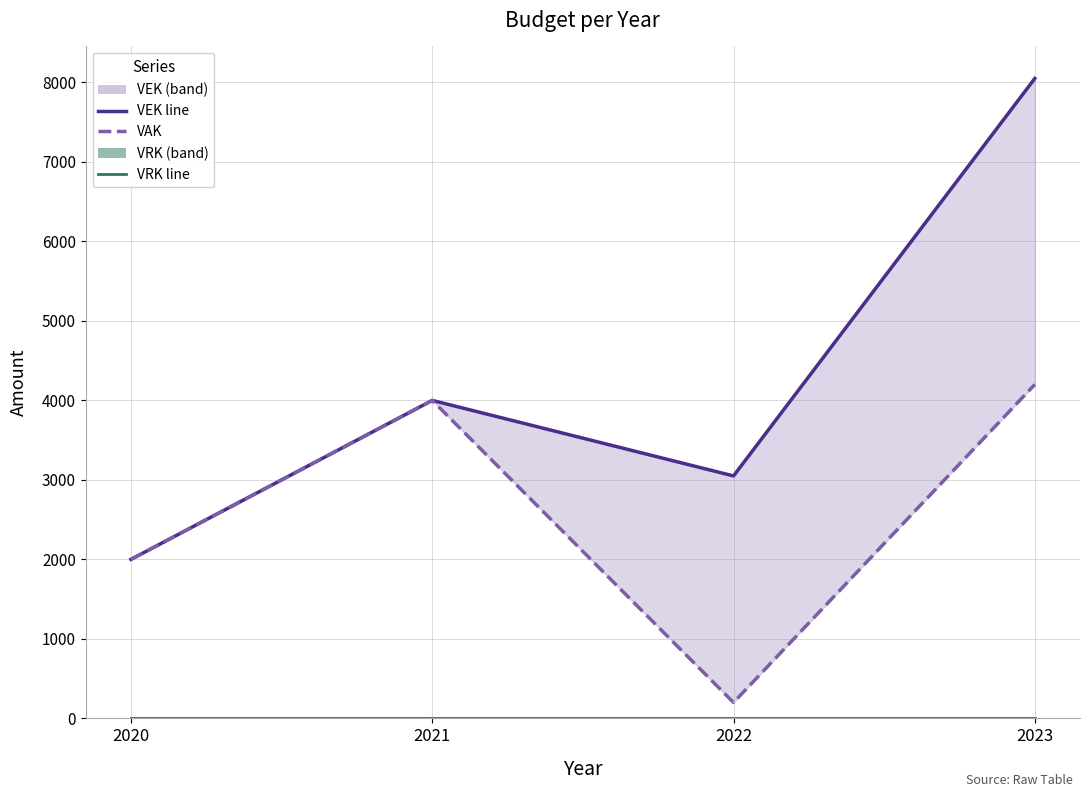

What is the value of the VAK point at the 4th from the left?

4200